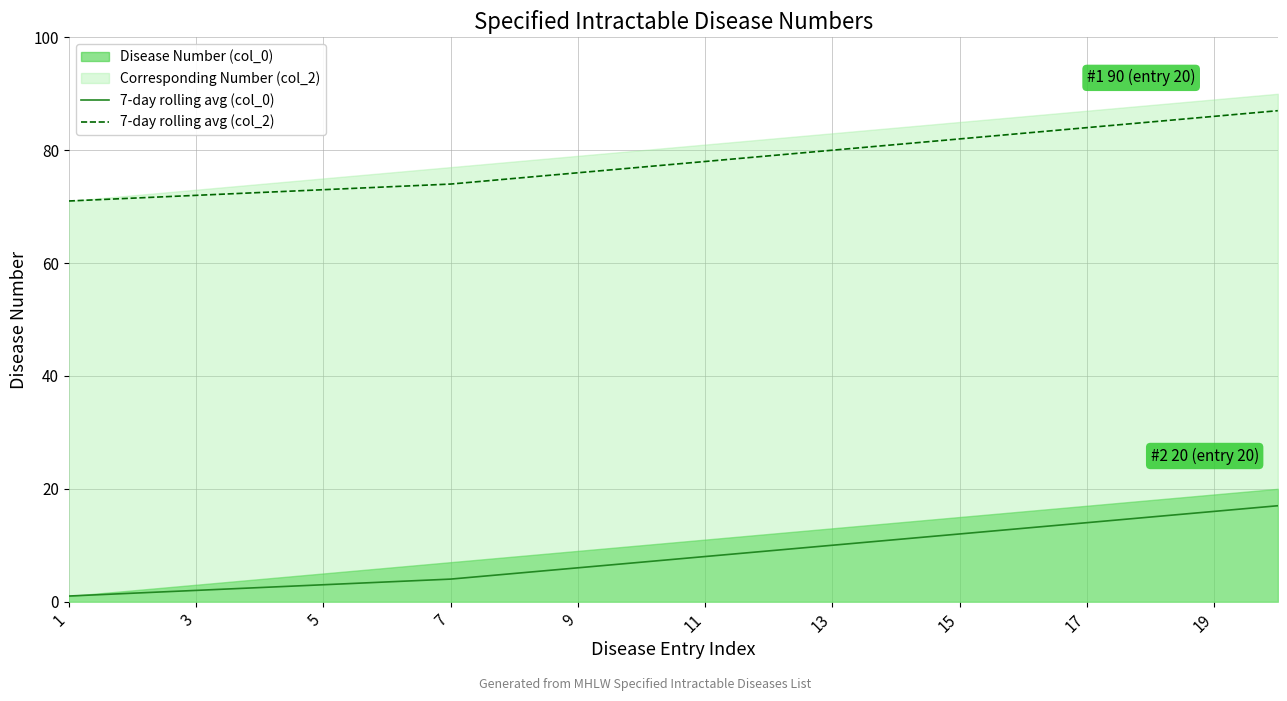

Is the value of 7-day rolling avg (col_0) at 3 greater than the value of 7-day rolling avg (col_2) at 9?

No